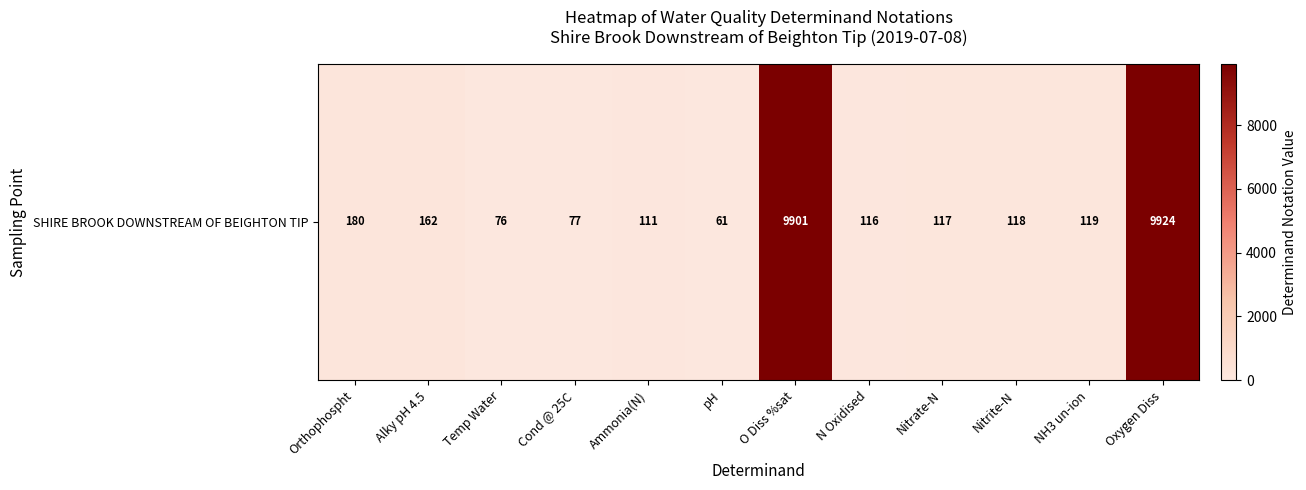

What is the difference between the values at O Diss %sat and Nitrite-N?

9783